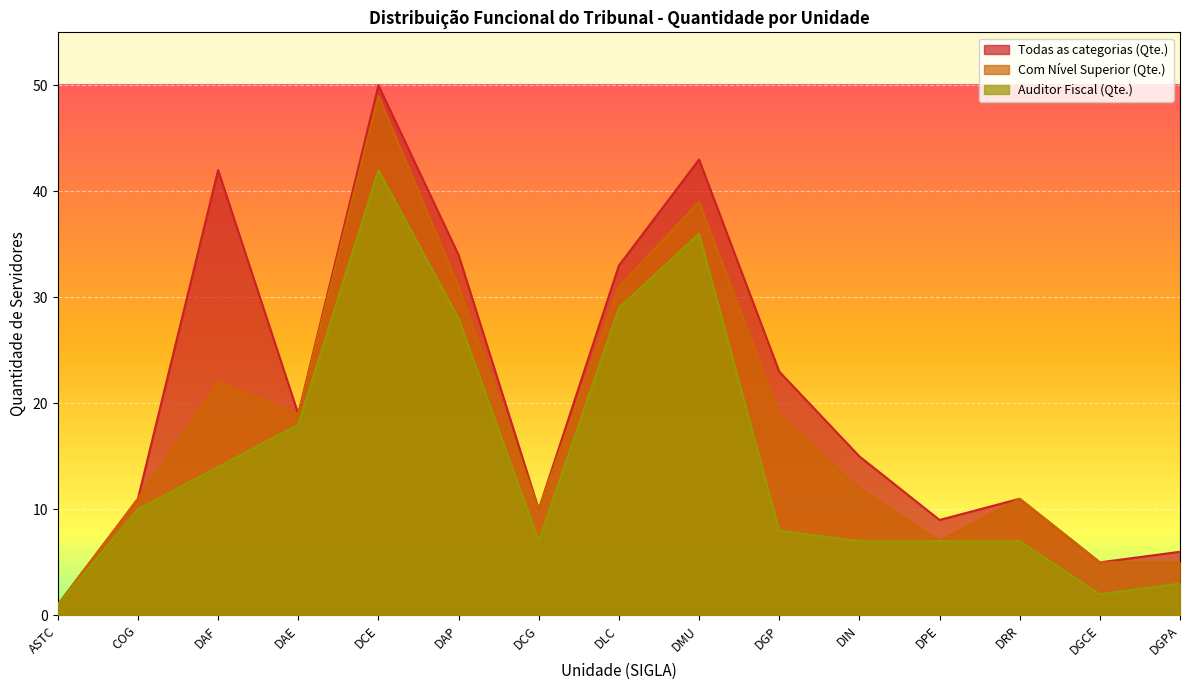

Read the Todas as categorias (Qte.) value at DPE, to the nearest 10.

10